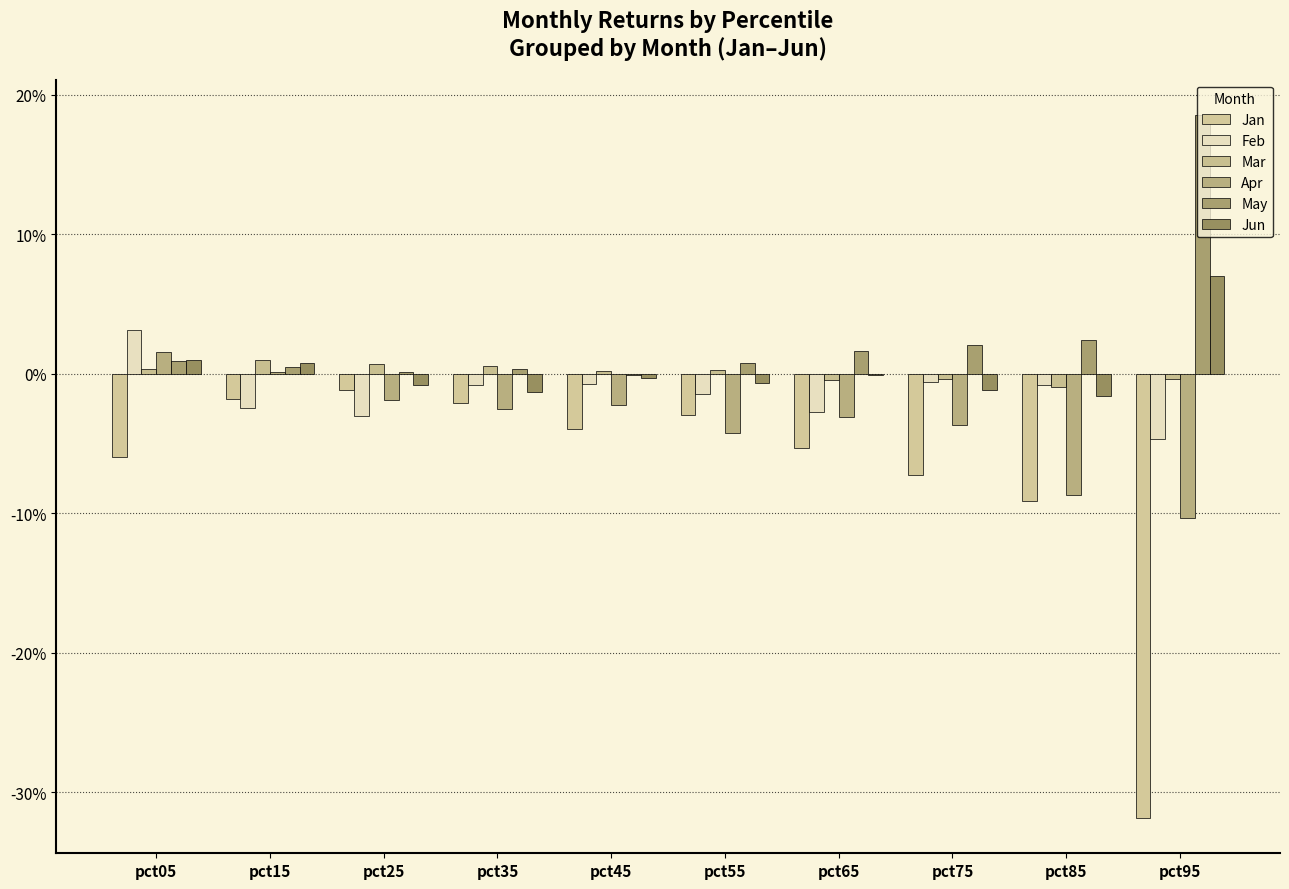

Are the bars grouped side by side (vs. stacked)?

Yes